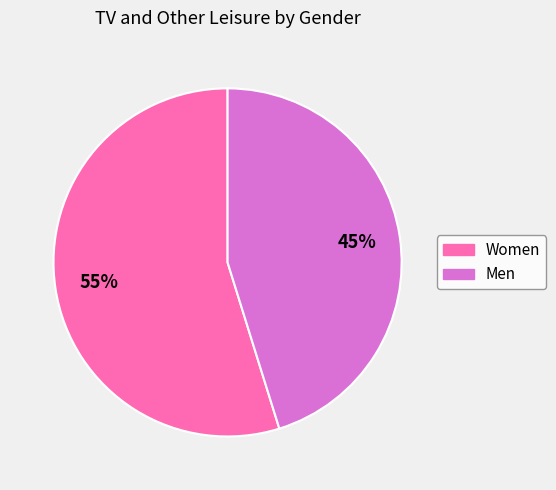

What percentage is the Women slice, to the nearest percent?

55%